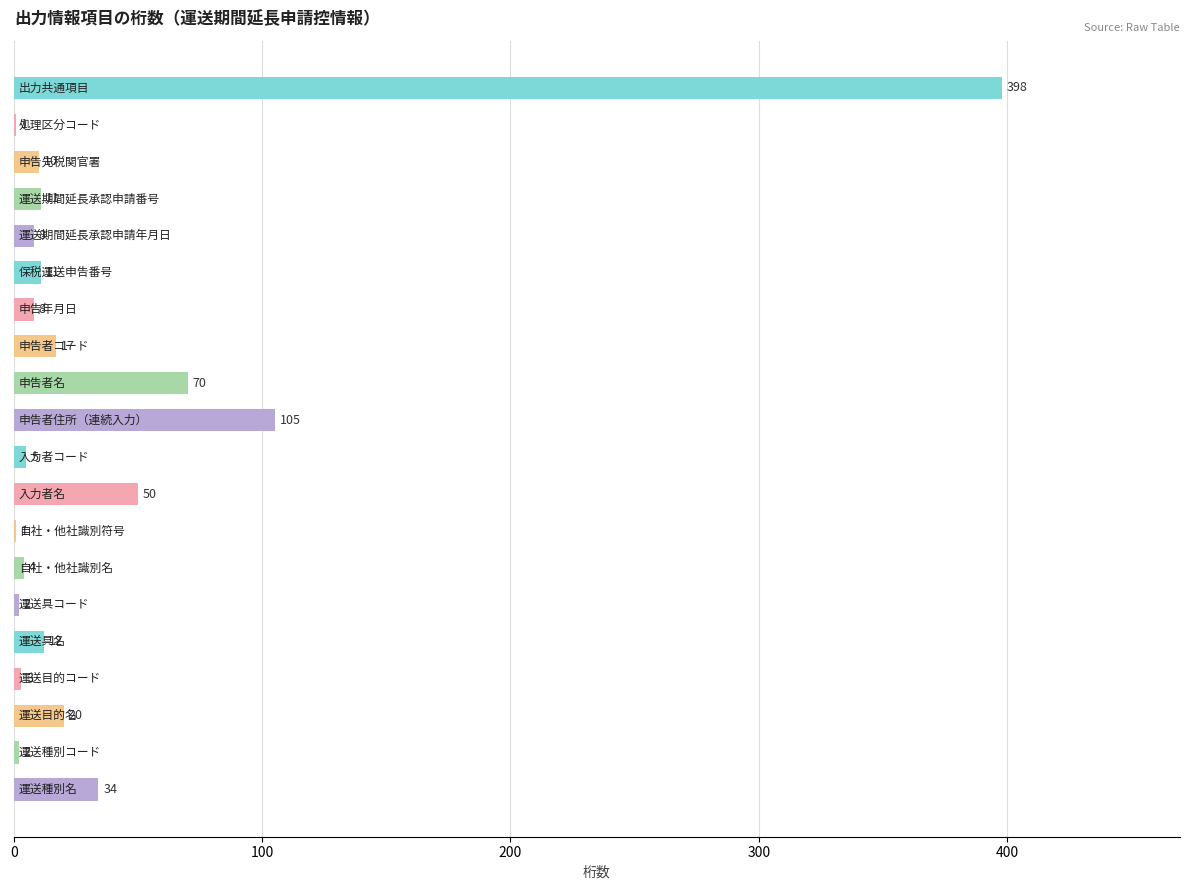

What is the maximum value shown in the chart?

398